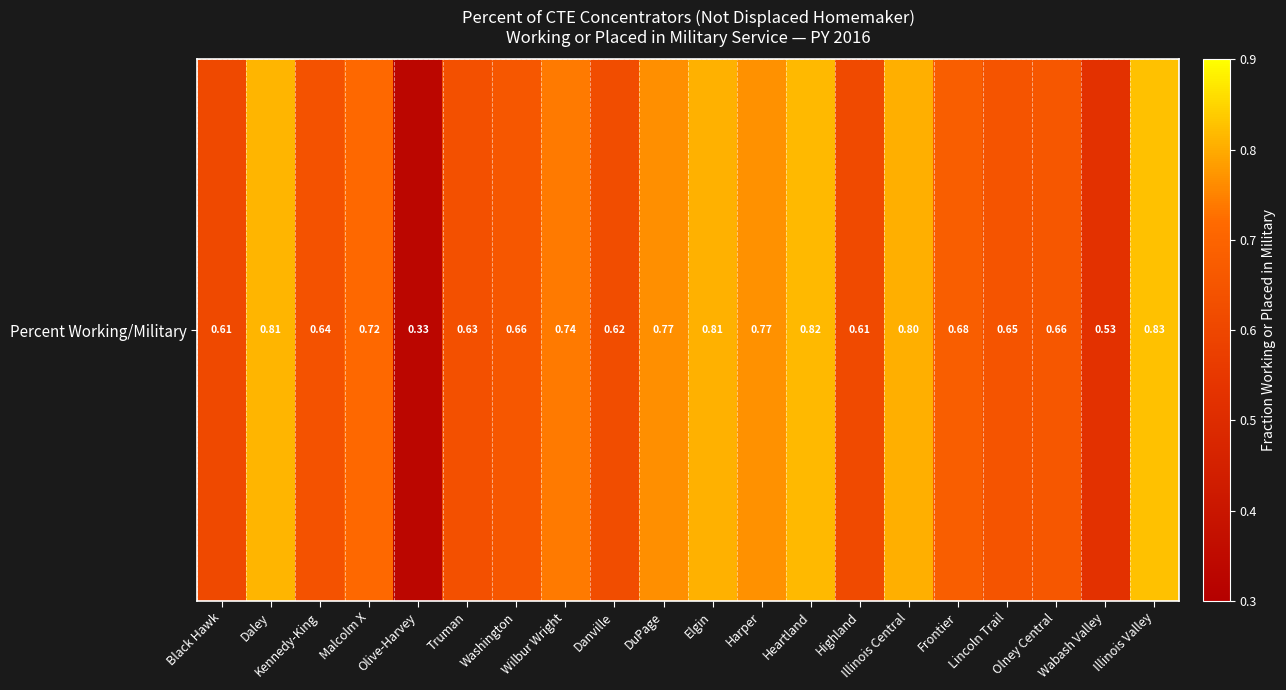

How many series are shown in this chart?

1